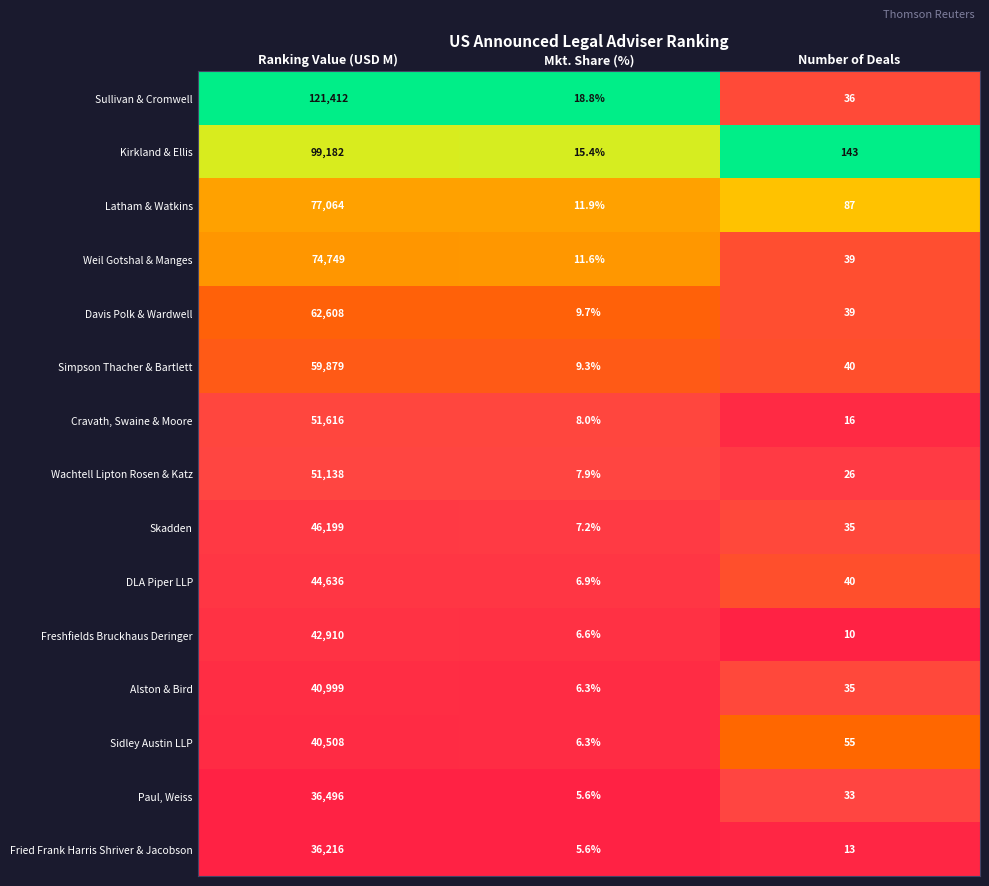

What value does the Alston & Bird series have at Mkt. Share (%)?

6.3